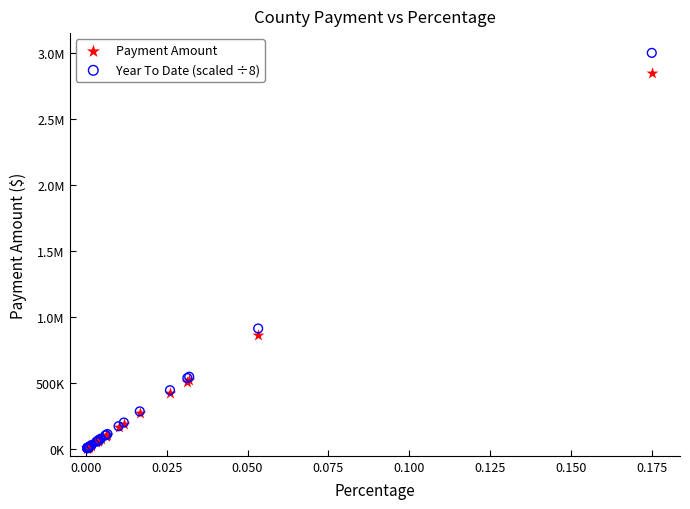

What are all the series names shown in the legend?

Payment Amount, Year To Date (scaled ÷8)